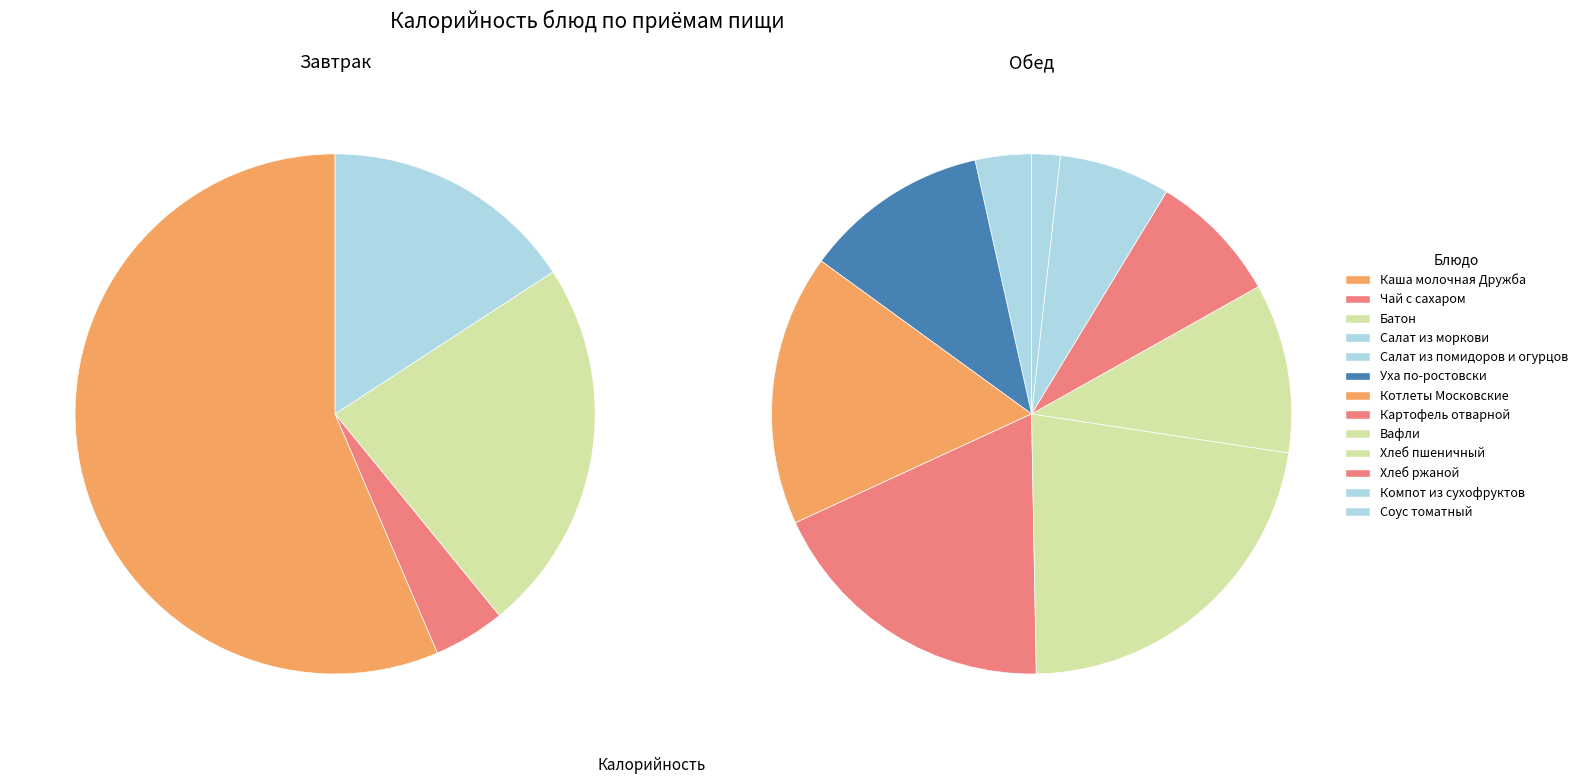

Approximately how many times larger is the value at Хлеб пшеничный compared to Котлеты Московские?

0.6